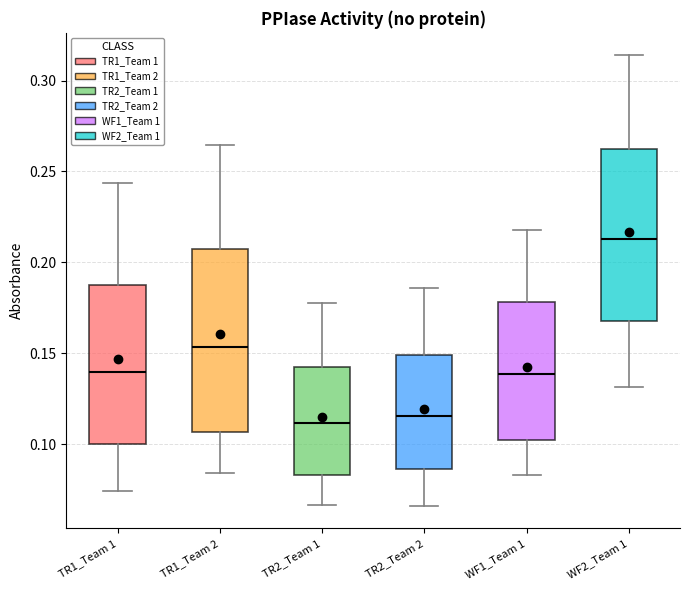

Comparing the boxes themselves (not the whiskers), which one is the tallest?

TR1_Team 2